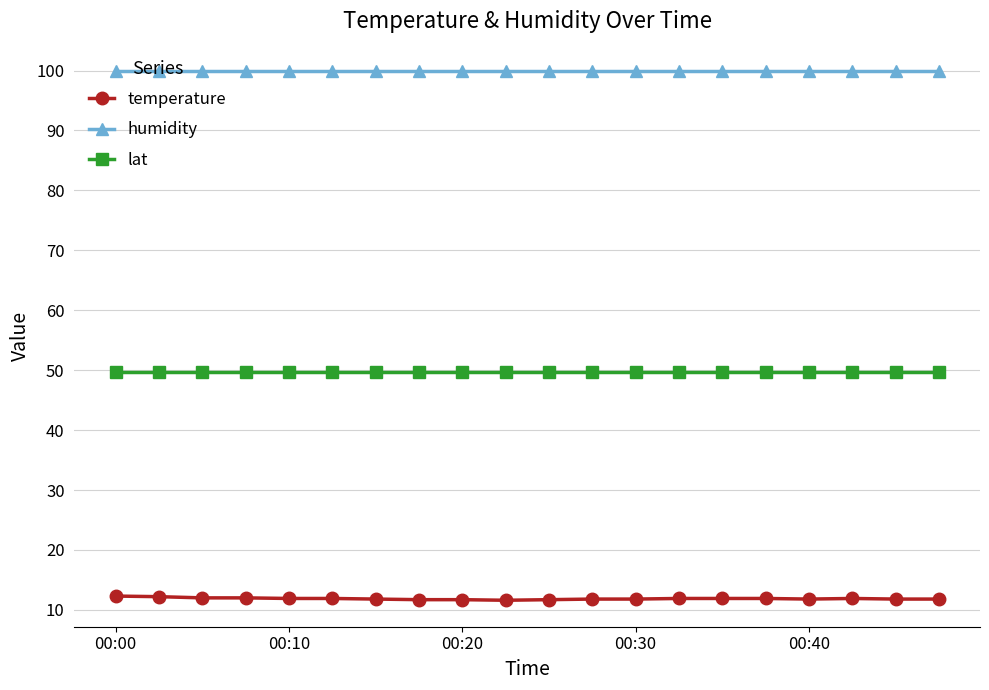

What is the average value of the lat series?

49.6